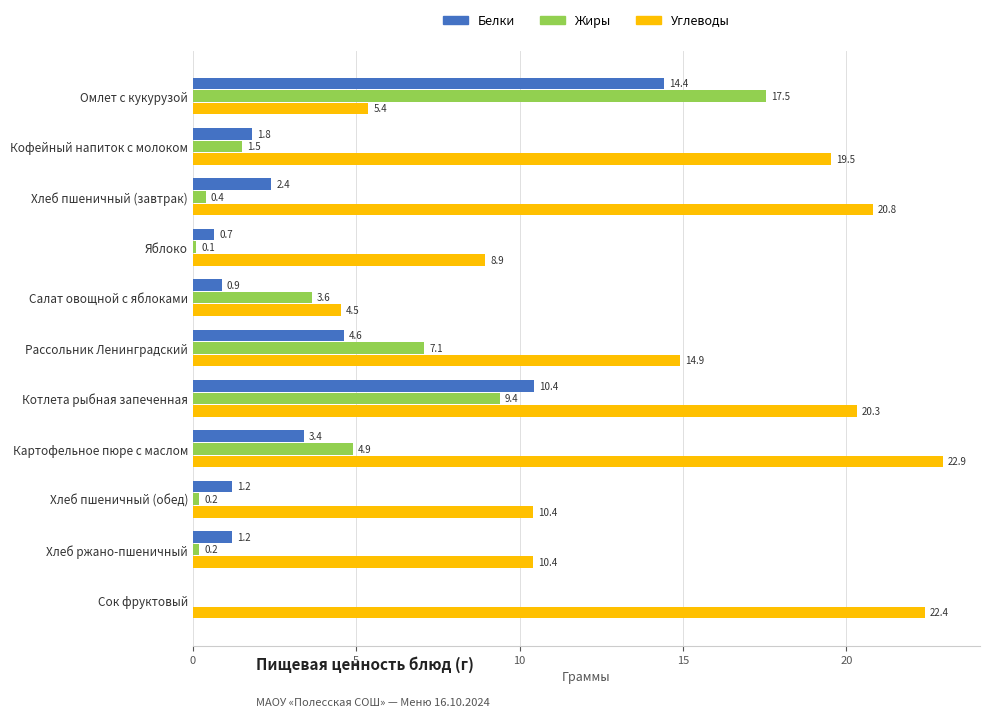

What is the sum of the Углеводы values at Кофейный напиток с молоком and Омлет с кукурузой?

24.9